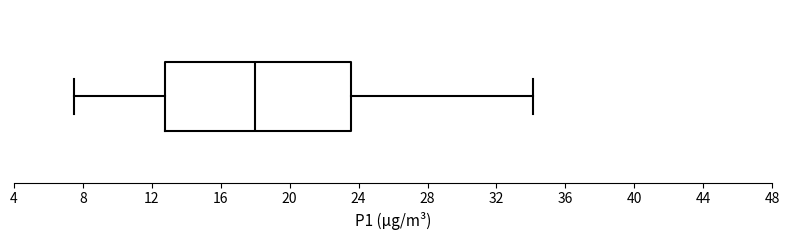

Transcribe this box plot: give where the median line is, the range the box spans, and where the two whiskers end, as read against the x-axis. The values are not printed on the chart, so give them approximately, as read against the axis.

median 18.0, box 13.0 to 23.5, whiskers 7.5 to 34.0